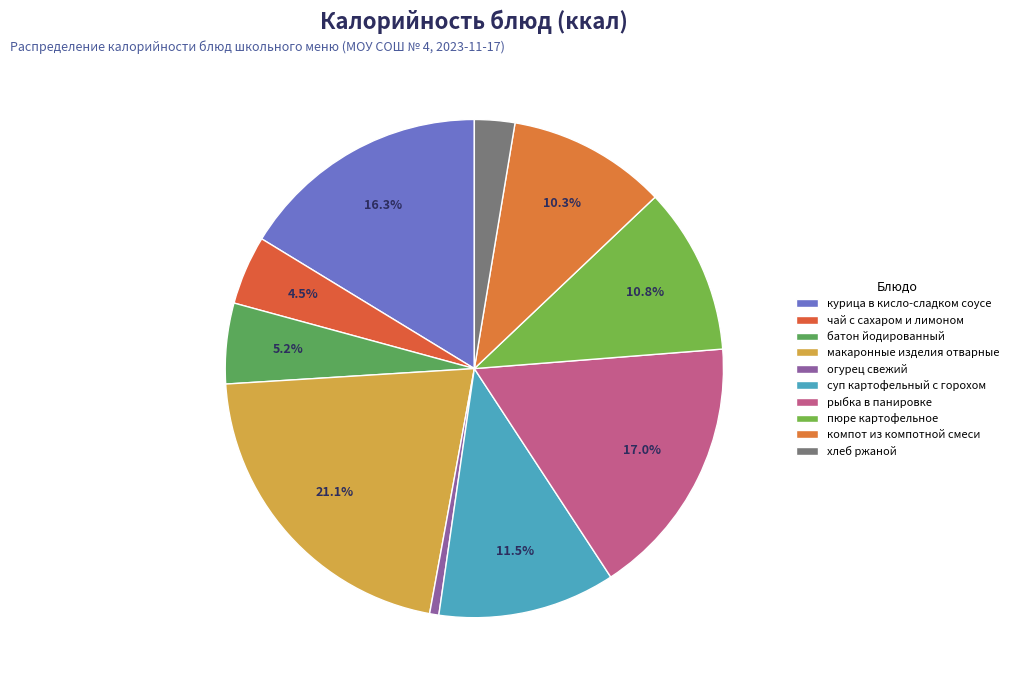

Count the number of slices in the pie.

10